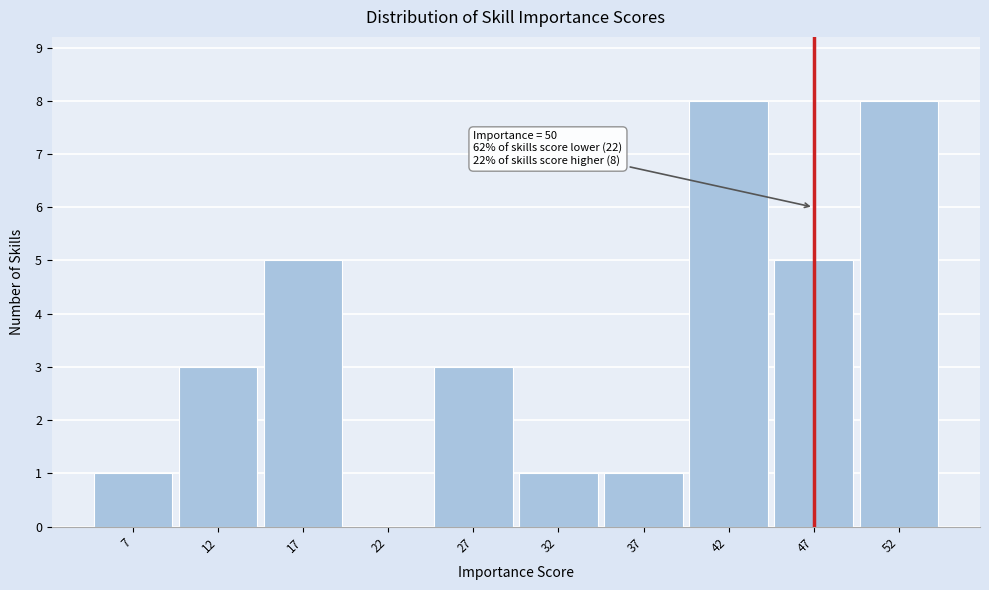

Reading left to right, list all the values displayed in this chart.

7=1	12=3	17=5	22=0	27=3	32=1	37=1	42=8	47=5	52=8